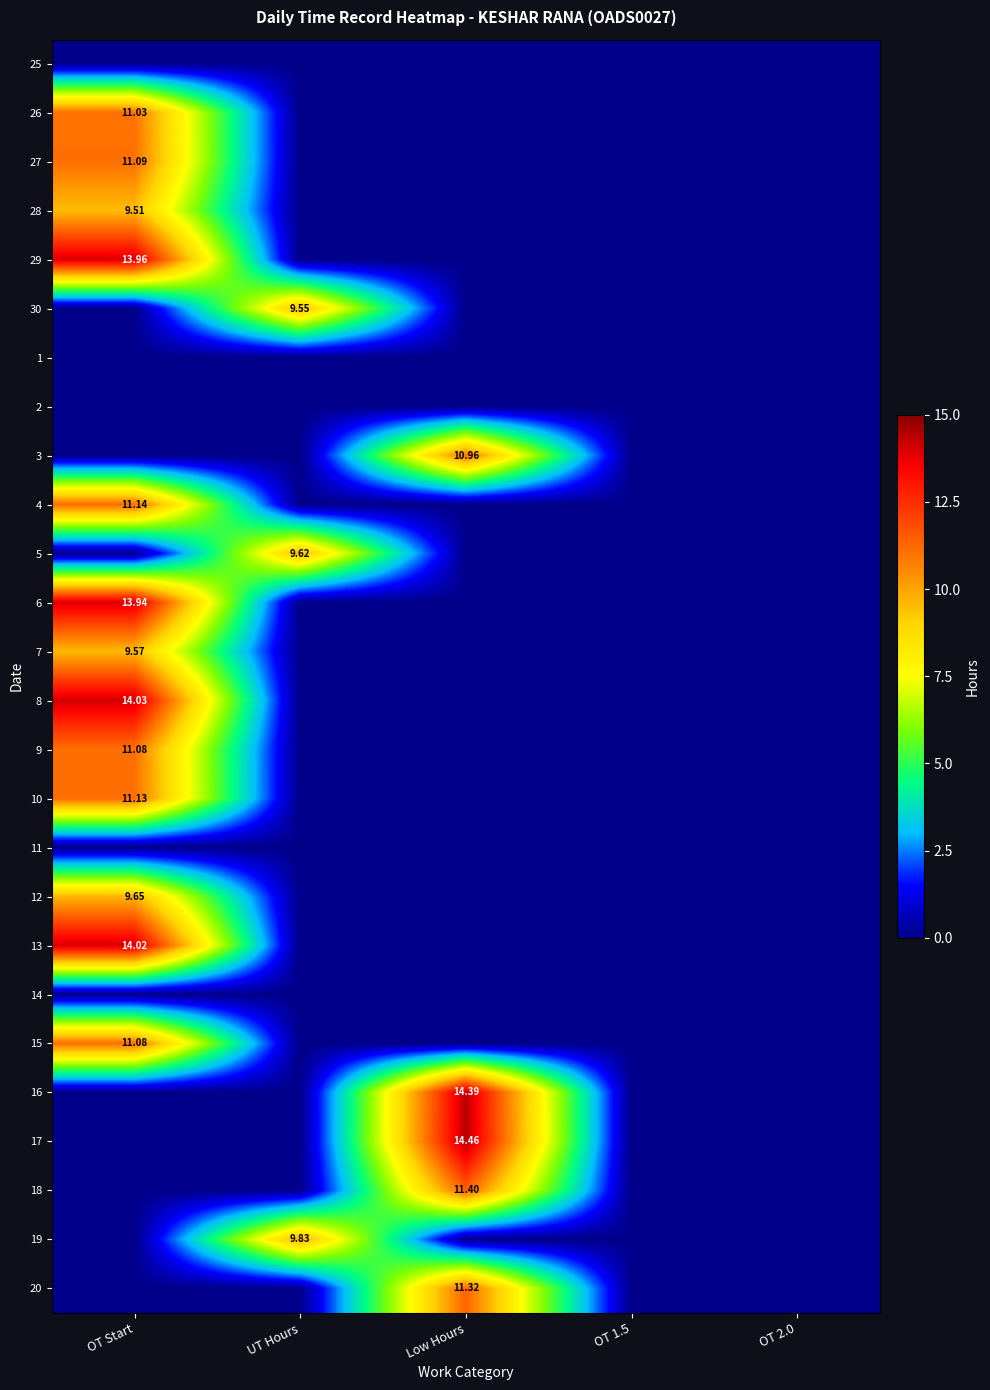

At which category is the sum across all series the highest?

OT Start